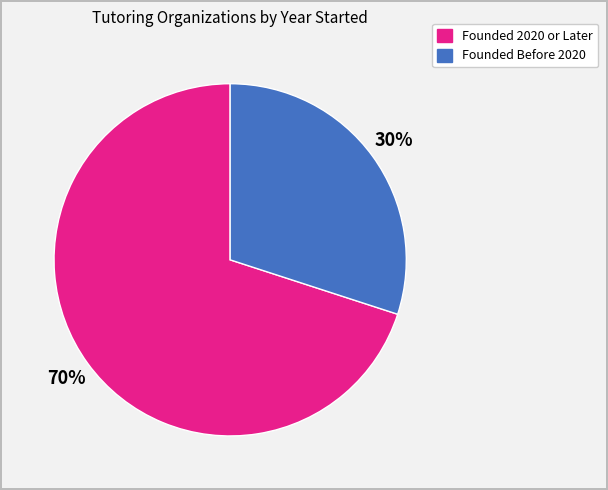

Does any single category account for the majority?

Yes